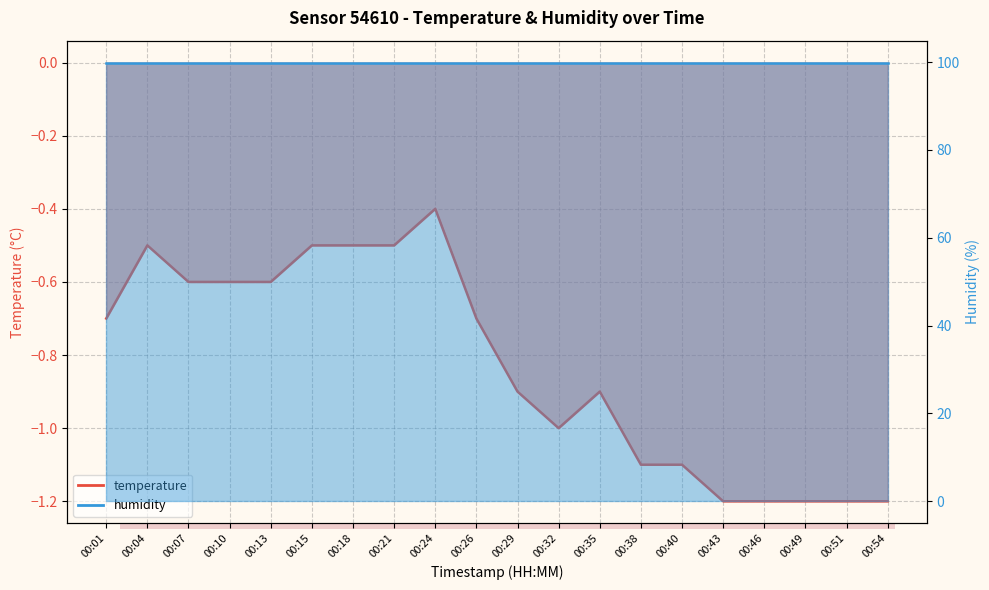

What is the sum of all values?

-16.6